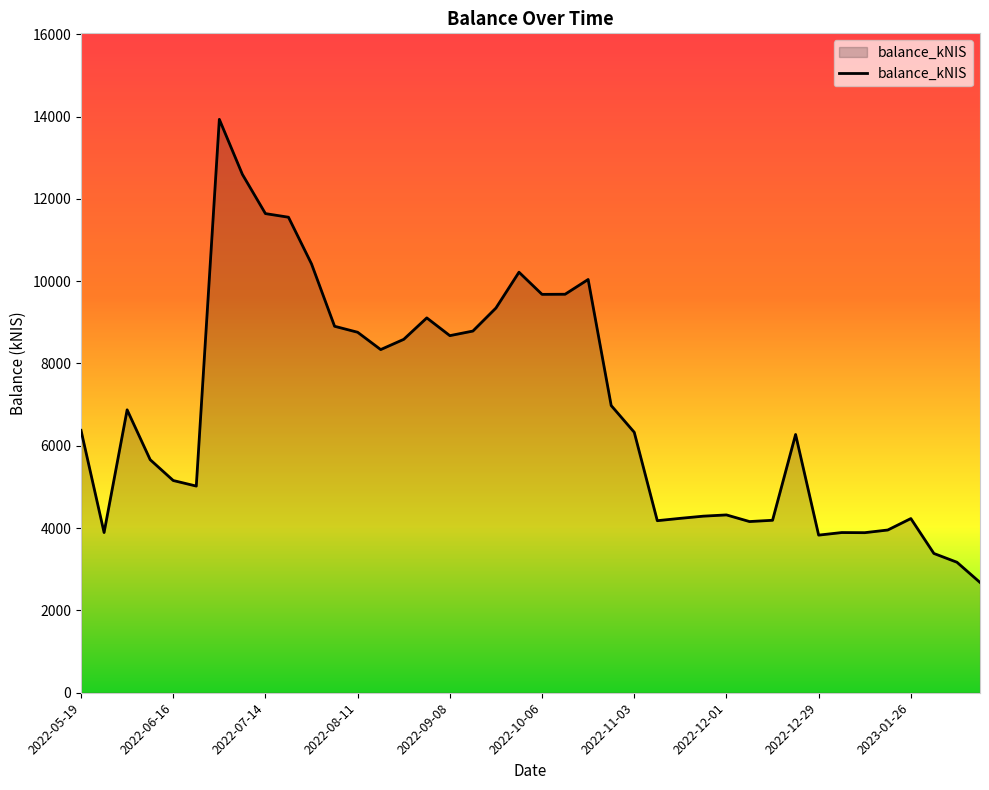

What is the minimum value shown in the chart?

2680.2